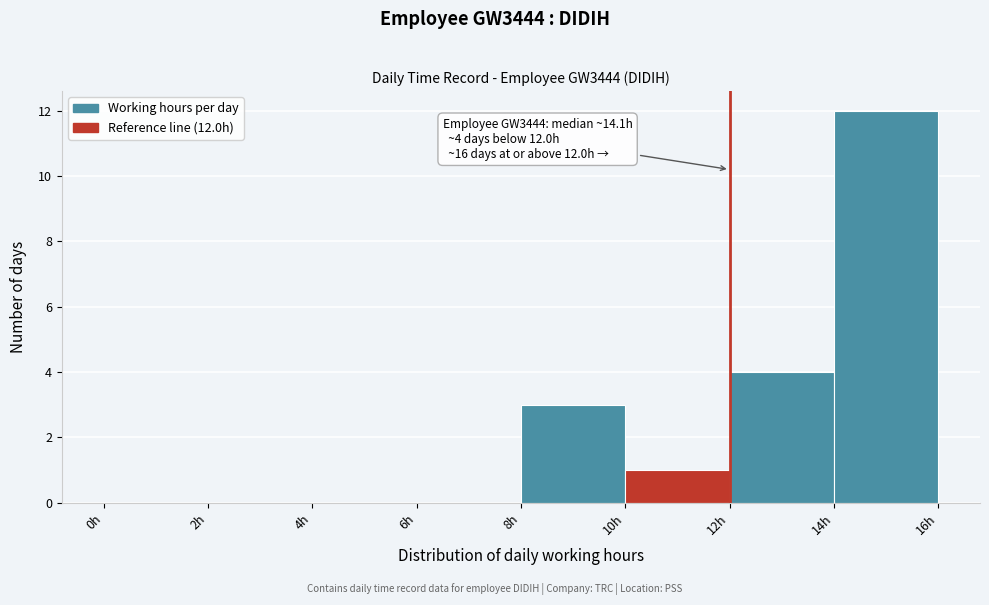

Over which range of the x-axis is the bar tallest?

14 to 16